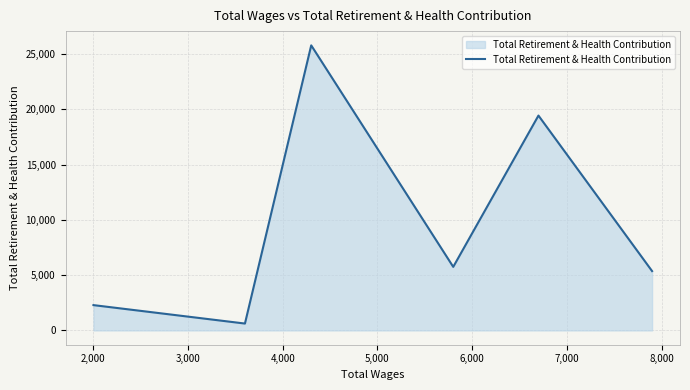

What is the difference between the maximum and minimum values?

25170